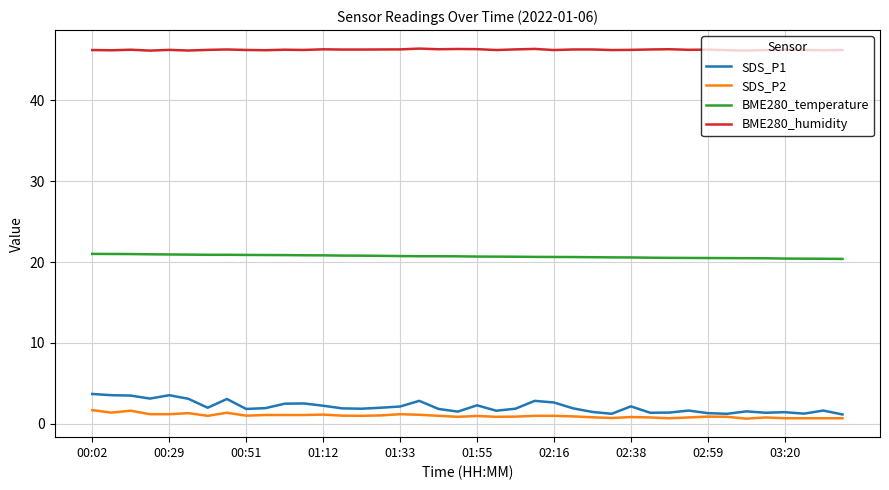

What is the lowest value of the BME280_humidity series?

46.1